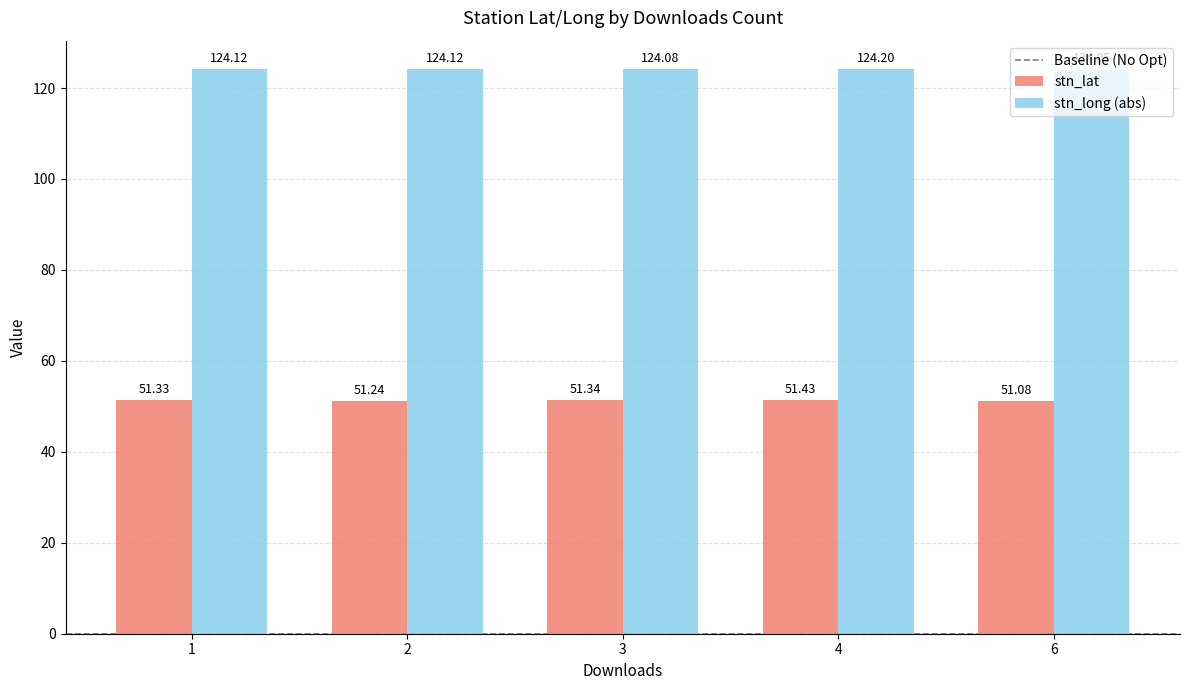

Between 1 and 4, which series saw the biggest shift?

stn_lat